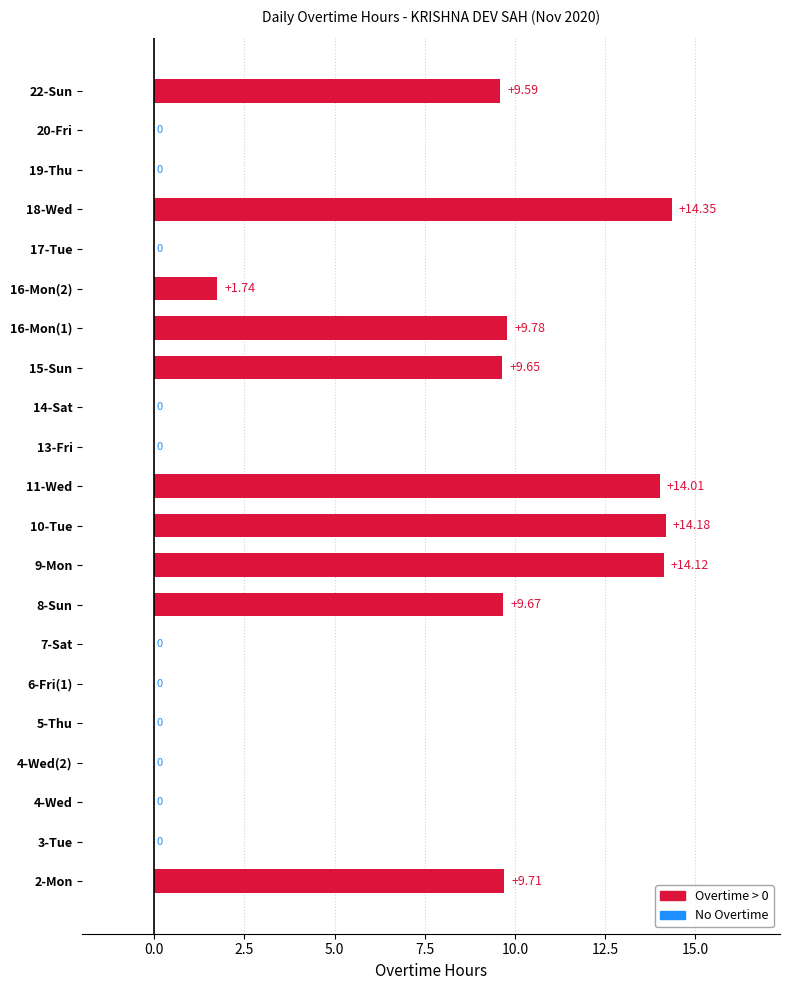

What is the average value?

5.1